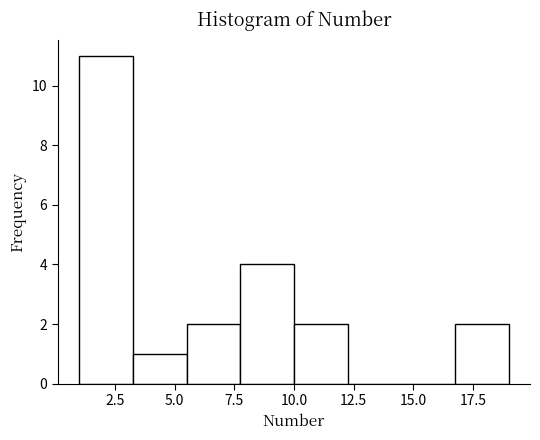

What is the height of the bar covering 5.50 to 7.75 on the x-axis? Neither the bar edges nor the heights are printed on the chart, so give them approximately, as read against the axes.

2